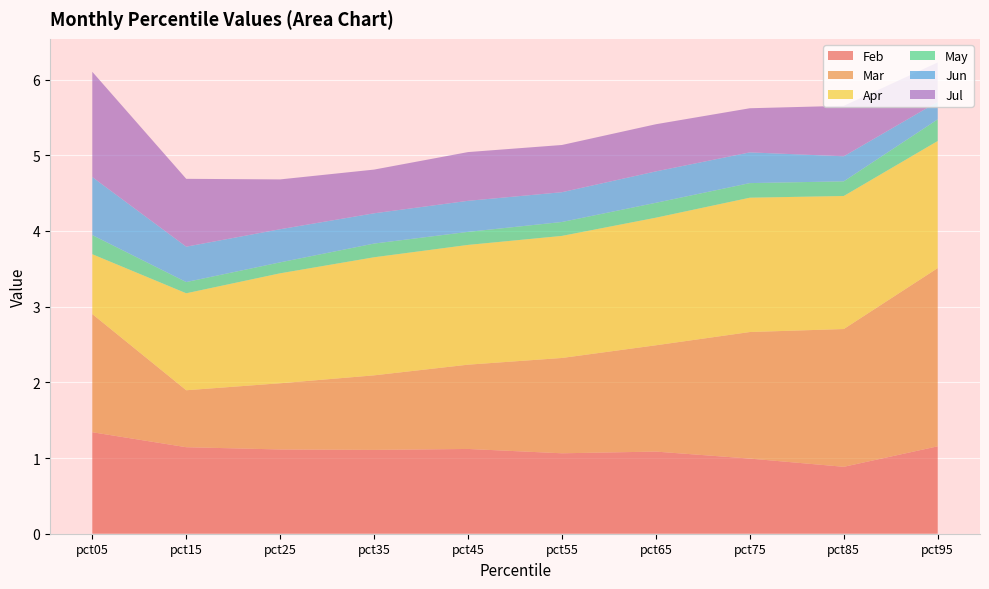

Reading left to right, transcribe all the data shown in this chart.

Feb: pct05=1.3	pct15=1.1	pct25=1.1	pct35=1.1	pct45=1.1	pct55=1.1	pct65=1.1	pct75=1.0	pct85=0.9	pct95=1.2
Mar: pct05=1.6	pct15=0.8	pct25=0.9	pct35=1.0	pct45=1.1	pct55=1.3	pct65=1.4	pct75=1.7	pct85=1.8	pct95=2.4
Apr: pct05=0.8	pct15=1.3	pct25=1.5	pct35=1.6	pct45=1.6	pct55=1.6	pct65=1.7	pct75=1.8	pct85=1.8	pct95=1.7
May: pct05=0.3	pct15=0.1	pct25=0.1	pct35=0.2	pct45=0.2	pct55=0.2	pct65=0.2	pct75=0.2	pct85=0.2	pct95=0.3
Jun: pct05=0.8	pct15=0.5	pct25=0.4	pct35=0.4	pct45=0.4	pct55=0.4	pct65=0.4	pct75=0.4	pct85=0.3	pct95=0.2
Jul: pct05=1.4	pct15=0.9	pct25=0.7	pct35=0.6	pct45=0.6	pct55=0.6	pct65=0.6	pct75=0.6	pct85=0.7	pct95=0.5